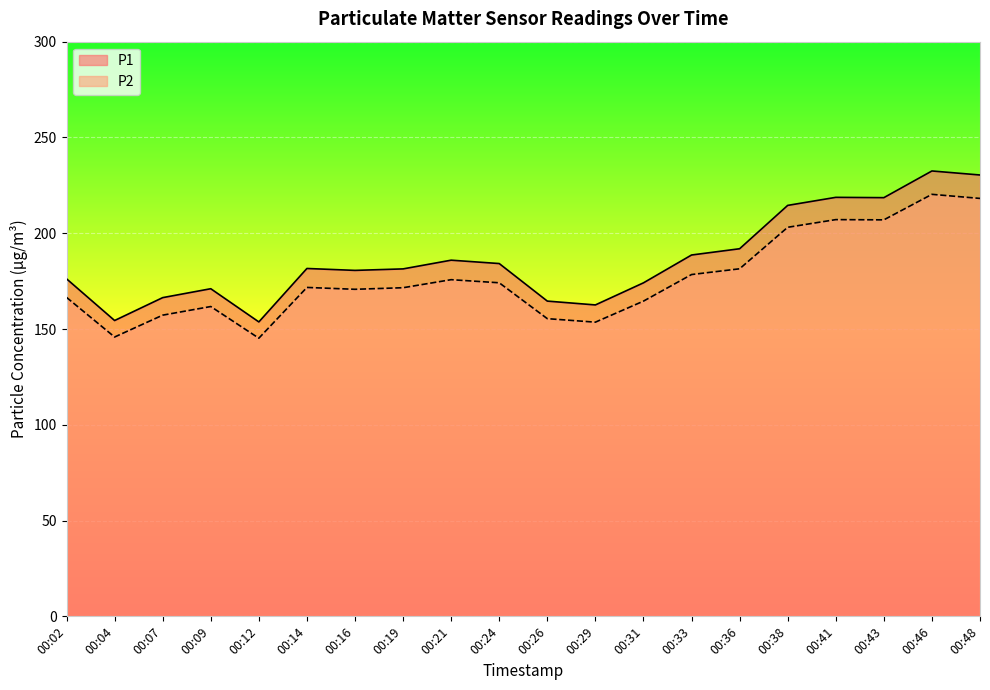

What are all the series names shown in the legend?

P1, P2